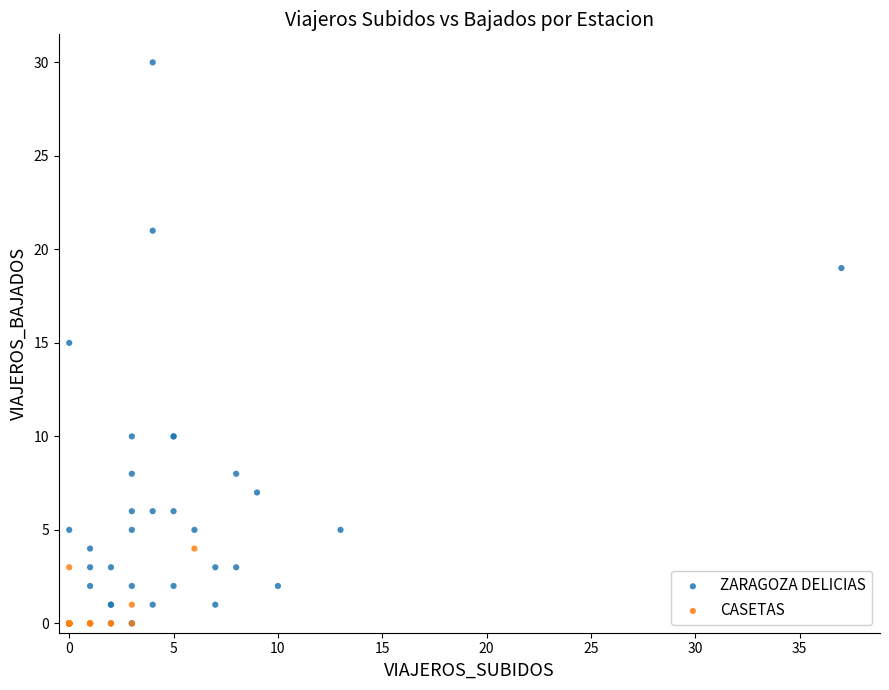

Which series reaches the maximum Y coordinate?

ZARAGOZA DELICIAS